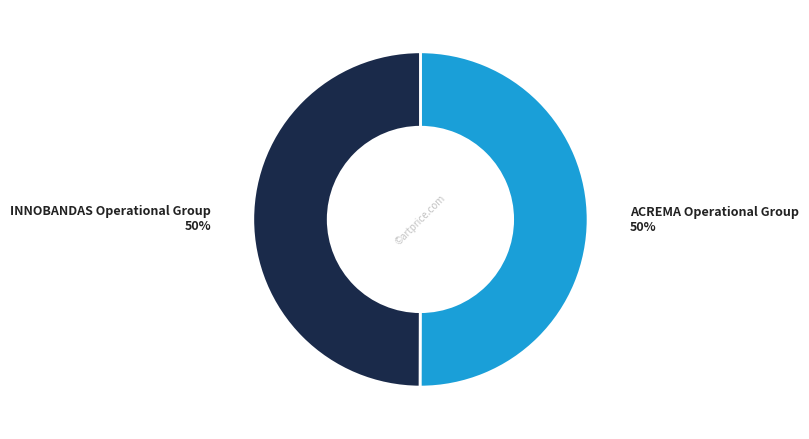

The ACREMA Operational Group slice represents 39% of the pie. True or false?

False